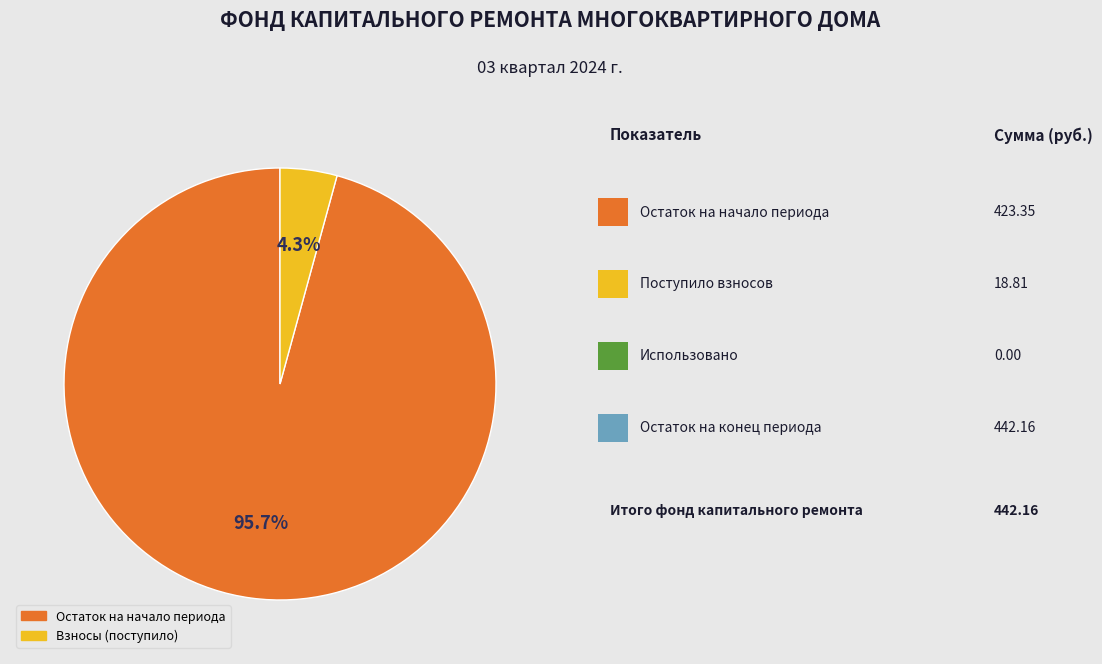

Is there a majority slice in this chart?

Yes